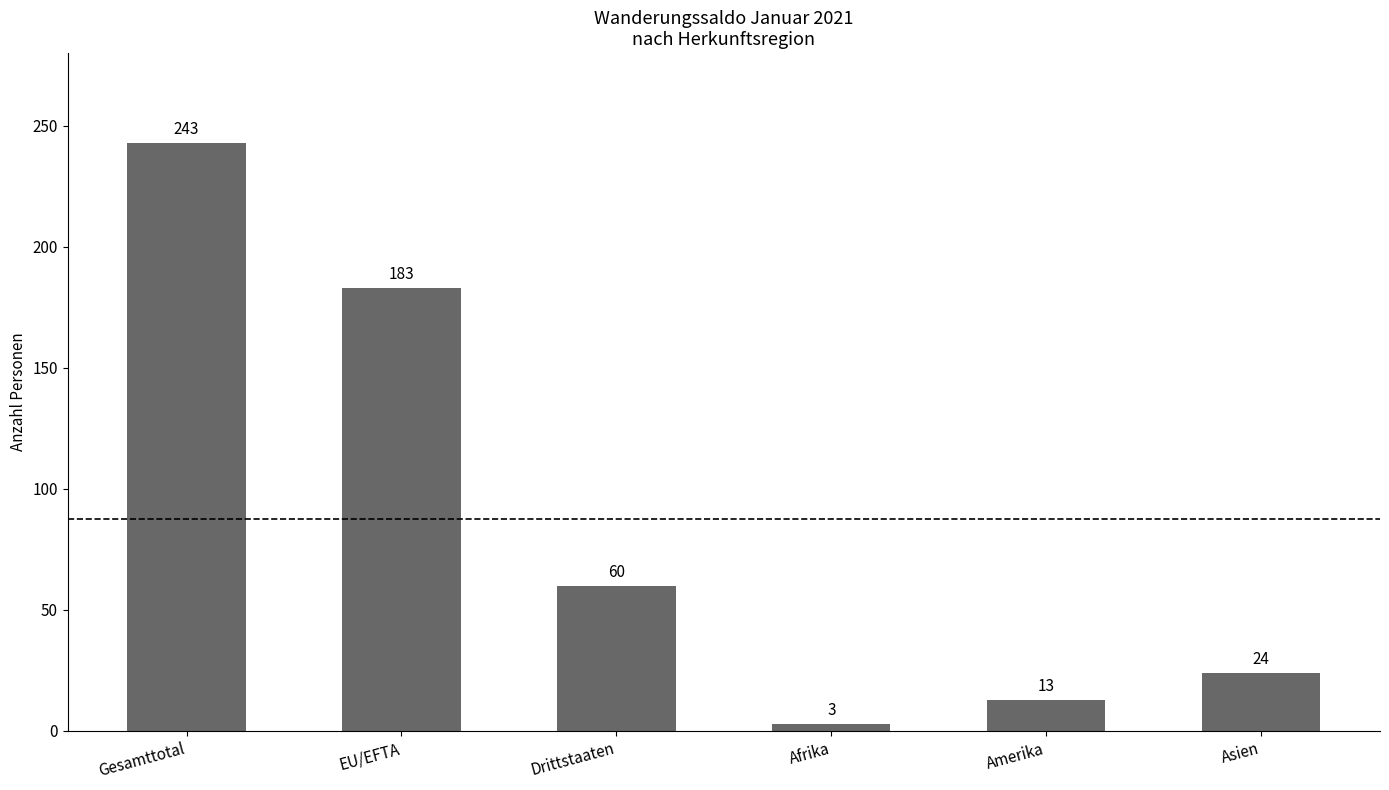

The value at EU/EFTA is 71. True or false?

False